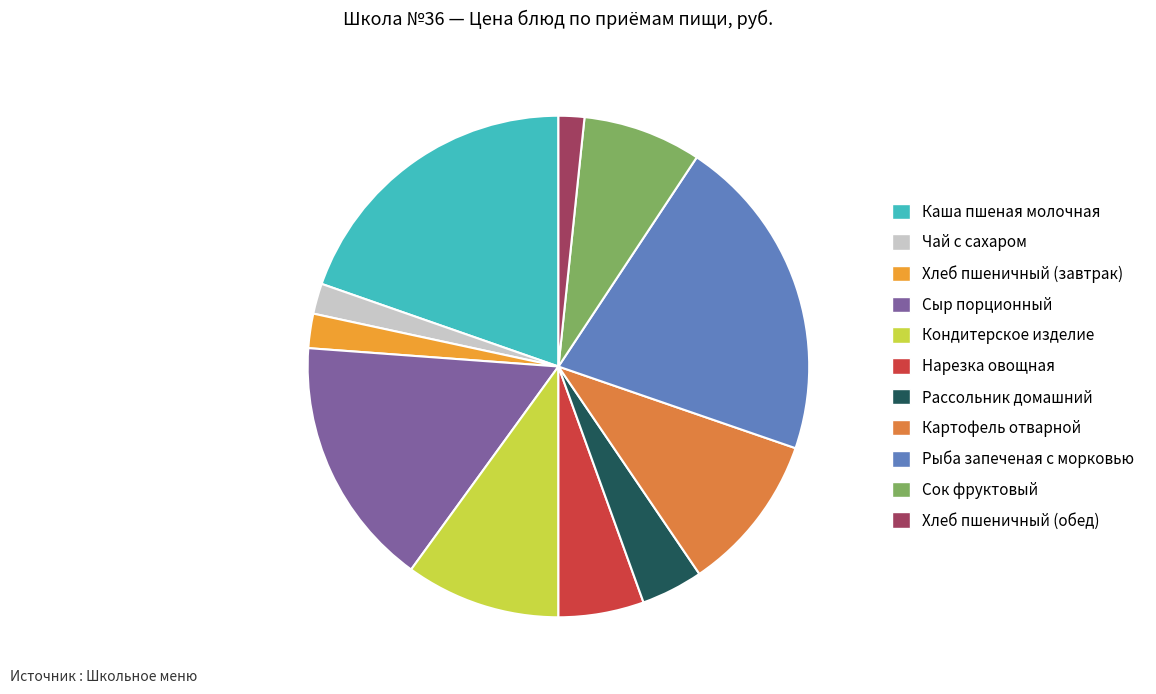

Count the number of slices in the pie.

11